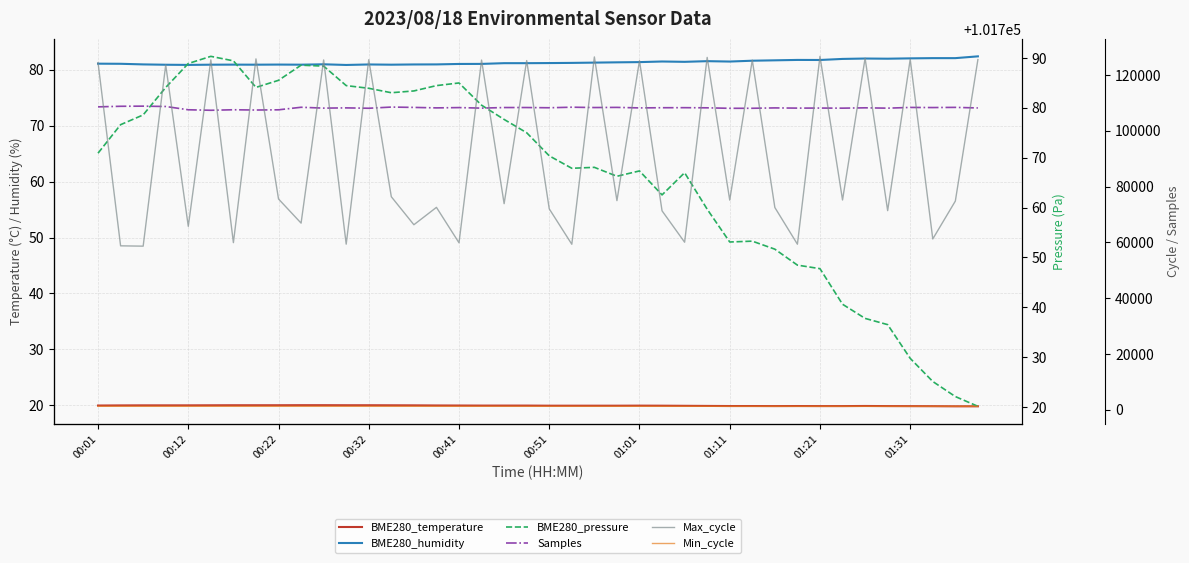

Between 32 and 01:11, which is larger?

01:11